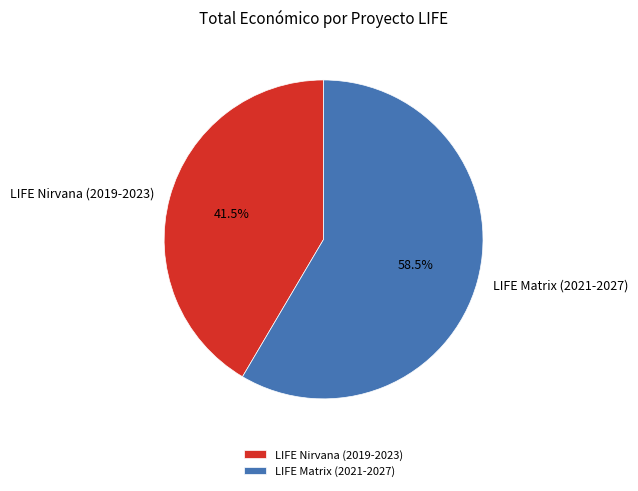

To the nearest percent, what is the difference between the LIFE Matrix (2021-2027) and LIFE Nirvana (2019-2023) slice percentages?

17%